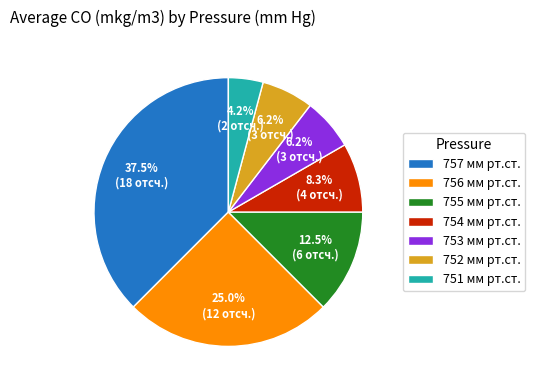

What is the largest slice in the pie chart?

757 мм рт.ст.